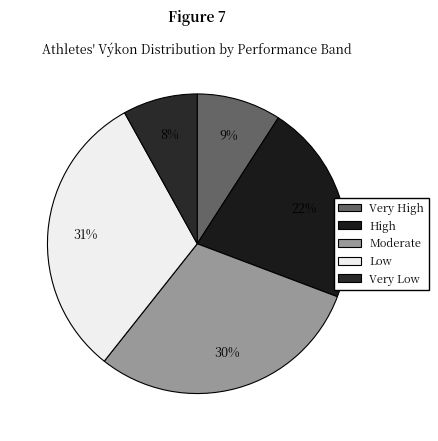

Rank the categories by value from highest to lowest.

Low, Moderate, High, Very High, Very Low